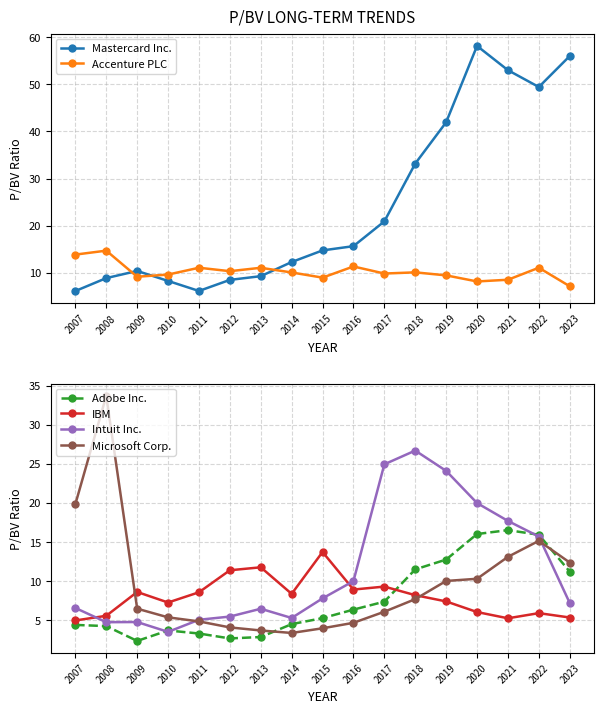

How many interior local valleys does the Mastercard Inc. series have?

2